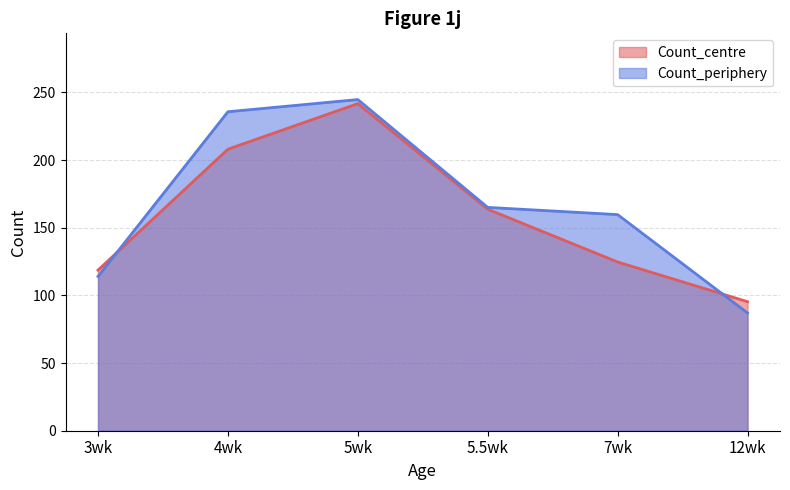

Does the chart display data point markers on the line(s)?

No